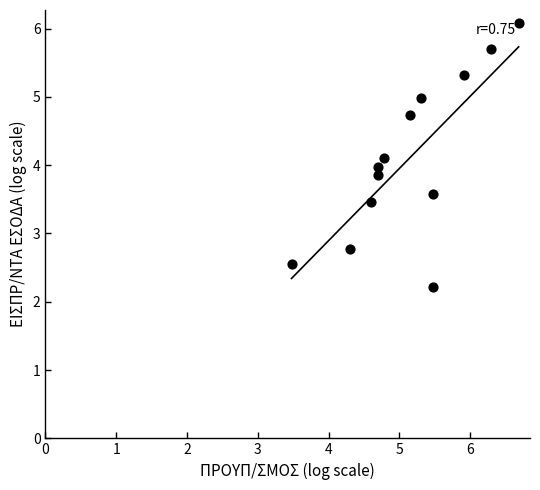

What is the range of Y values (max minus min)?

3.9